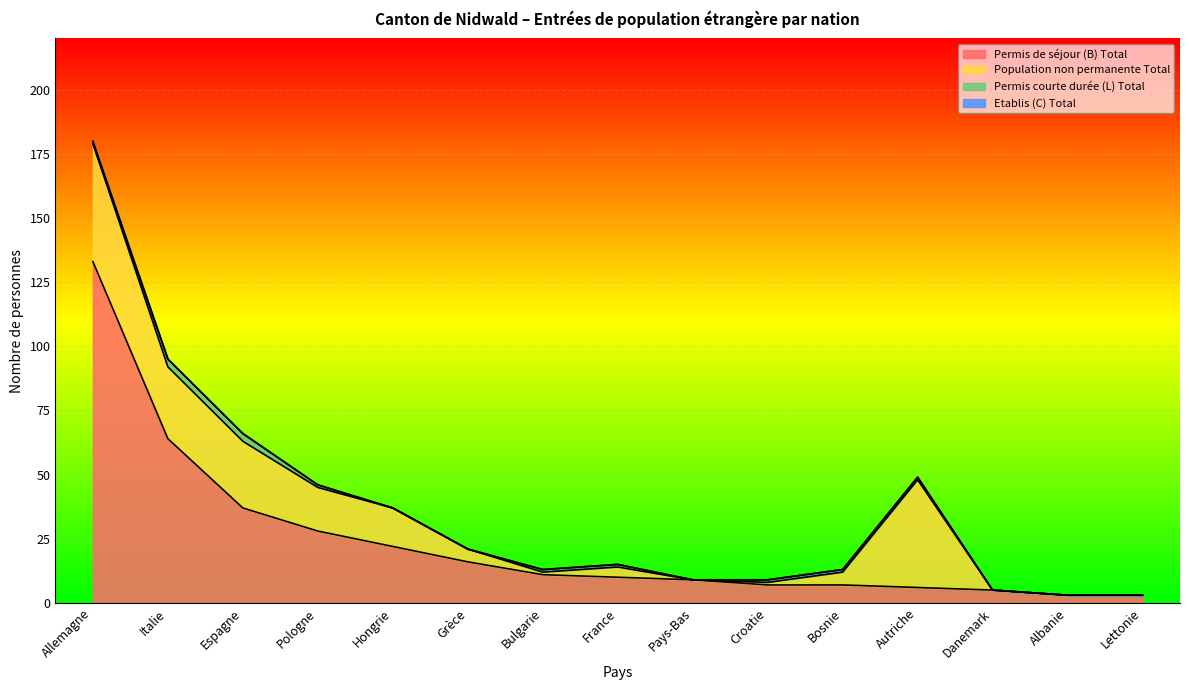

Reading right to left, list all the values displayed in this chart.

Permis de séjour (B) Total: Lettonie=3	Albanie=3	Danemark=5	Autriche=6	Bosnie=7	Croatie=7	Pays-Bas=9	France=10	Bulgarie=11	Grèce=16	Hongrie=22	Pologne=28	Espagne=37	Italie=64	Allemagne=133
Population non permanente Total: Lettonie=0	Albanie=0	Danemark=0	Autriche=42	Bosnie=5	Croatie=1	Pays-Bas=0	France=4	Bulgarie=1	Grèce=5	Hongrie=15	Pologne=17	Espagne=26	Italie=28	Allemagne=46
Permis courte durée (L) Total: Lettonie=0	Albanie=0	Danemark=0	Autriche=1	Bosnie=1	Croatie=1	Pays-Bas=0	France=1	Bulgarie=1	Grèce=0	Hongrie=0	Pologne=1	Espagne=3	Italie=3	Allemagne=0
Etablis (C) Total: Lettonie=0	Albanie=0	Danemark=0	Autriche=0	Bosnie=0	Croatie=0	Pays-Bas=0	France=0	Bulgarie=0	Grèce=0	Hongrie=0	Pologne=0	Espagne=0	Italie=0	Allemagne=1